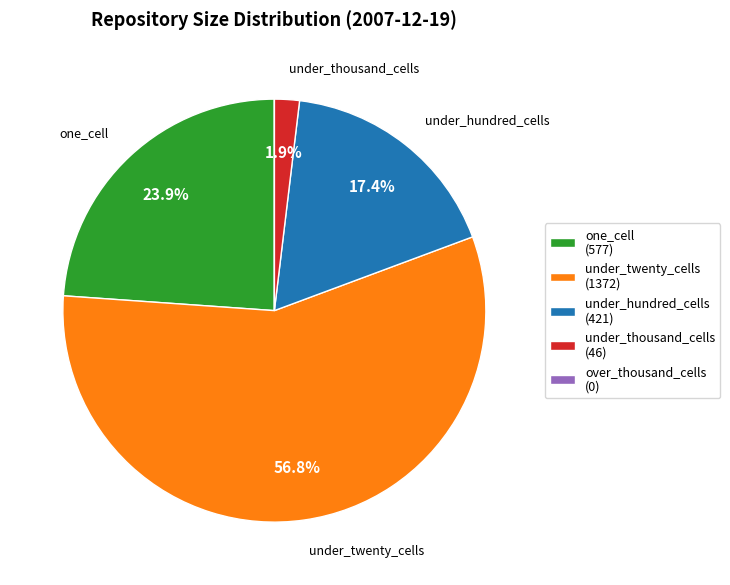

To the nearest percent, what portion does under_twenty_cells represent?

57%